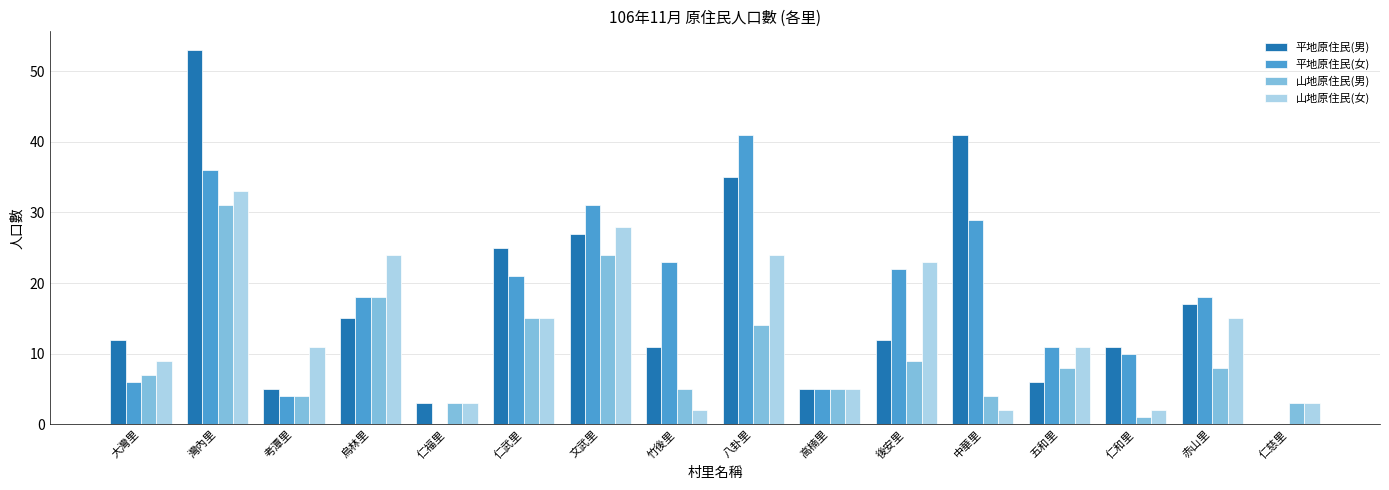

Does the chart contain stacked bars?

No